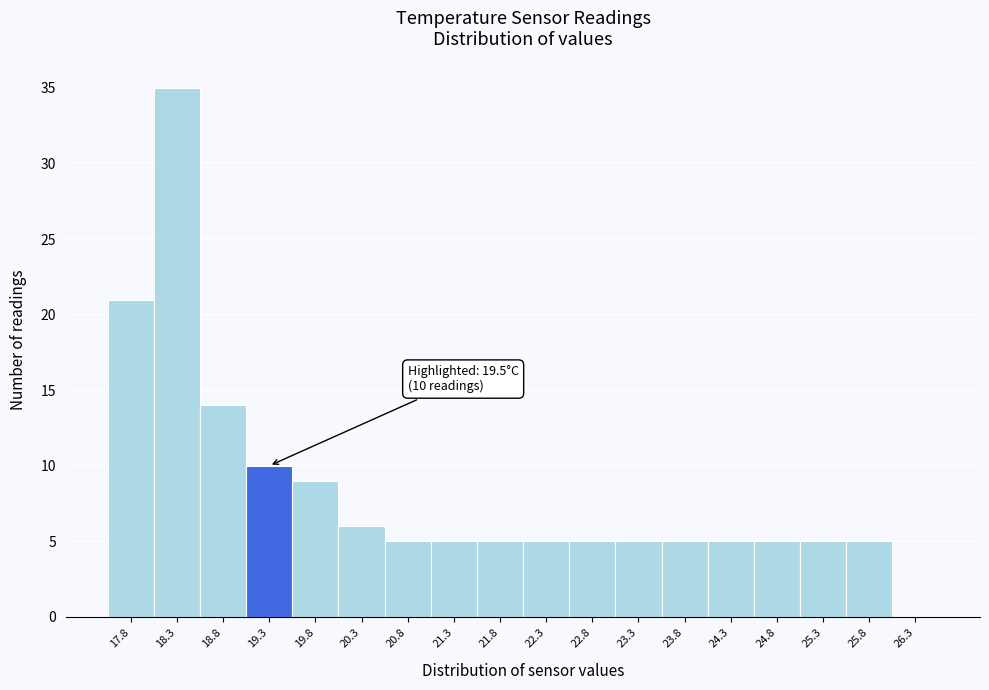

Which range on the x-axis has the tallest bar?

18.05 to 18.55